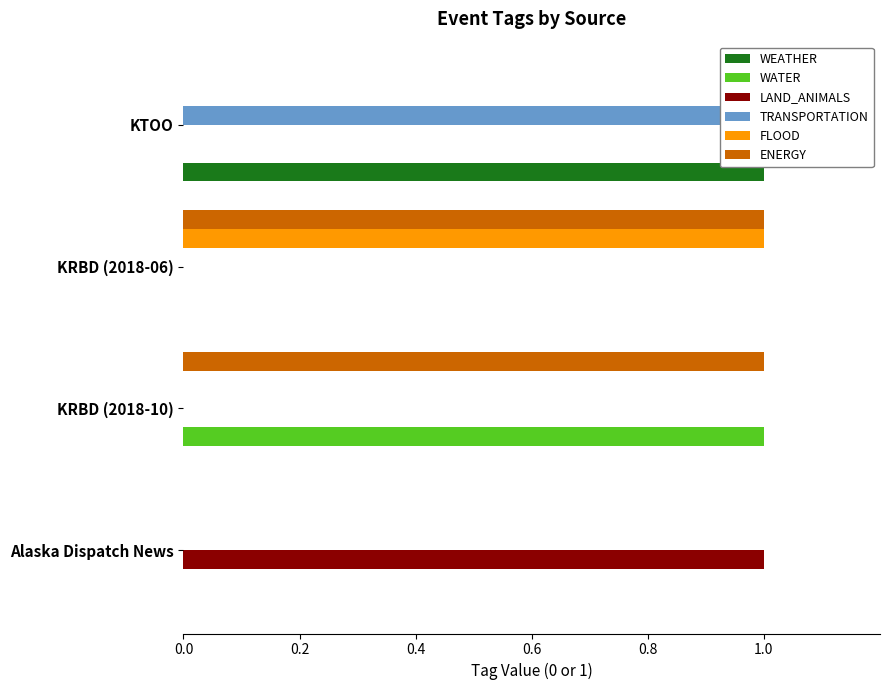

What is the highest value of the LAND_ANIMALS series?

1